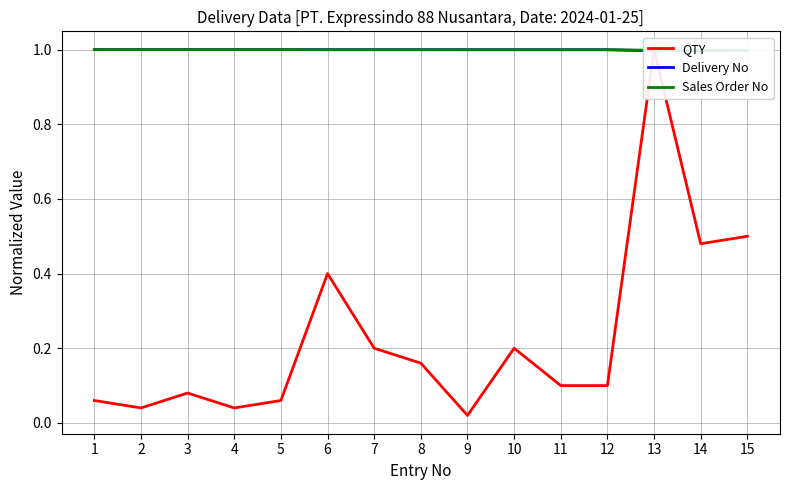

What are all the series names shown in the legend?

QTY, Delivery No, Sales Order No